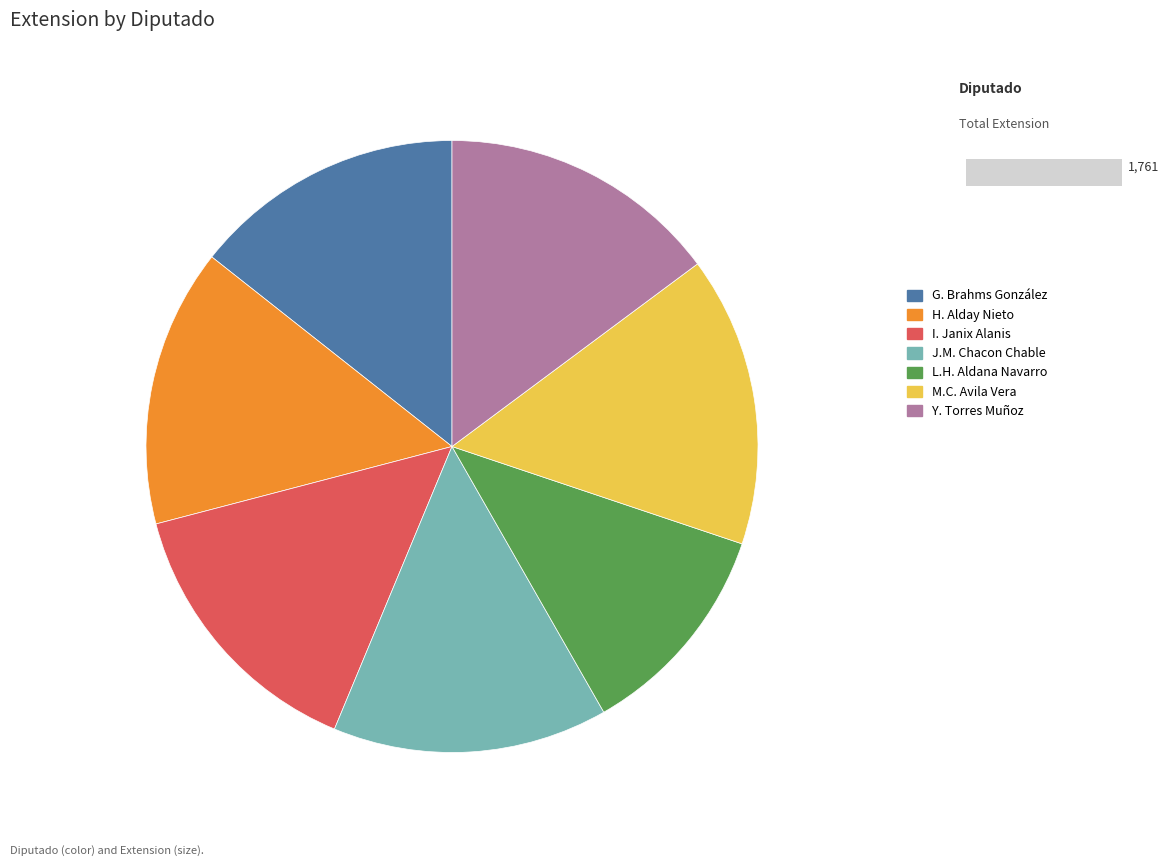

Is there any slice that represents more than half of the pie?

No